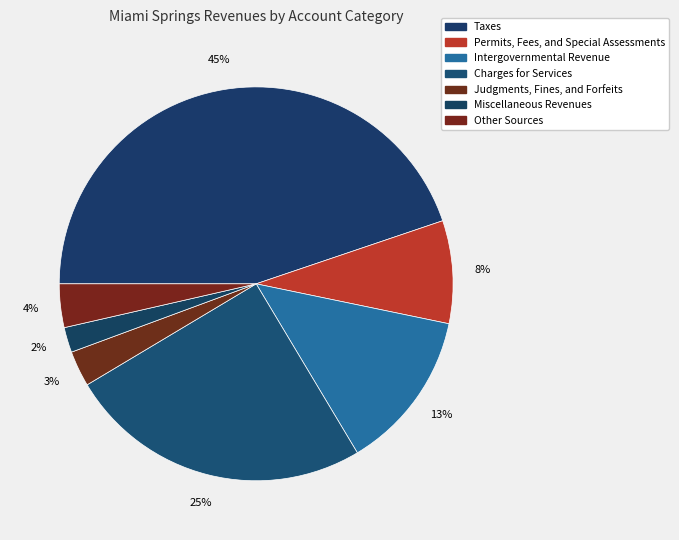

What percentage is the Permits, Fees, and Special Assessments slice, to the nearest percent?

8%